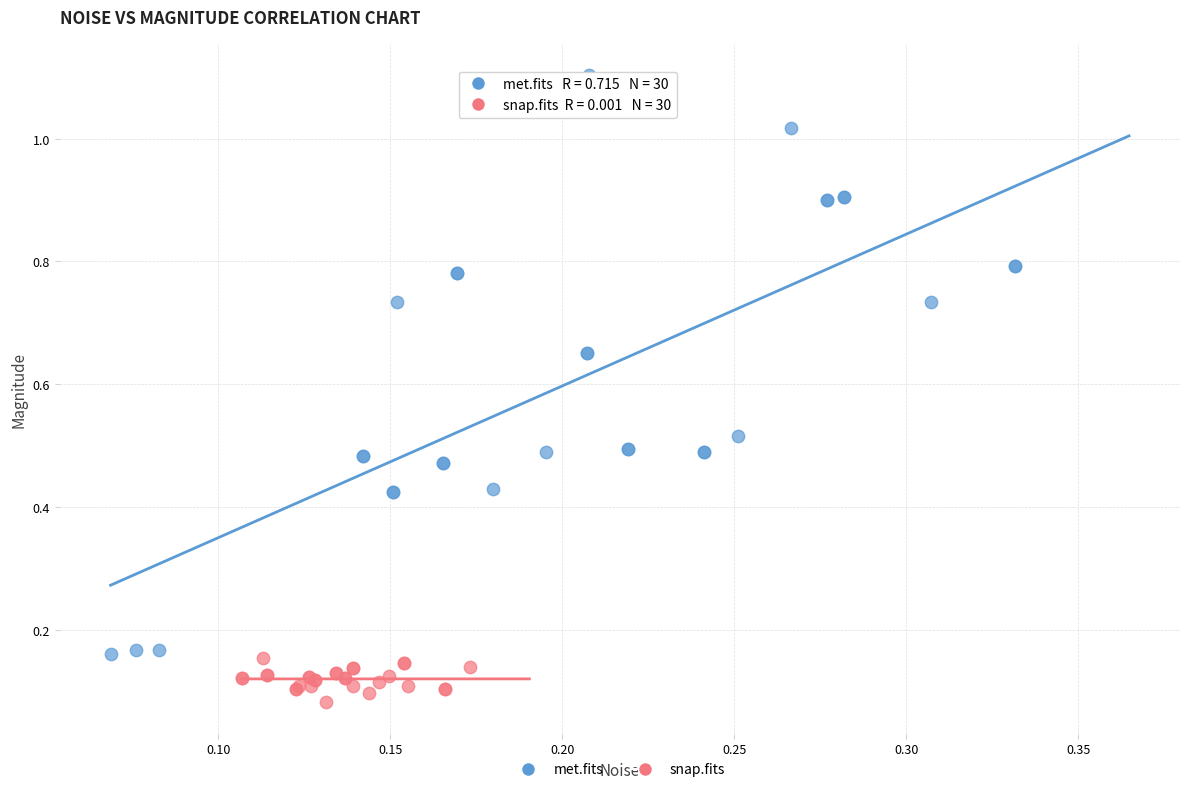

Which series reaches the maximum Y coordinate?

met.fits